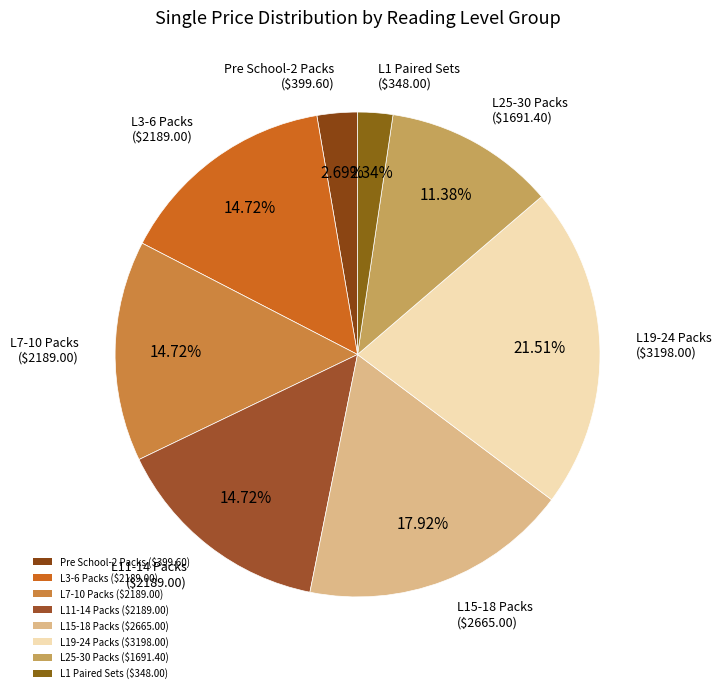

How many segments does this pie chart have?

8